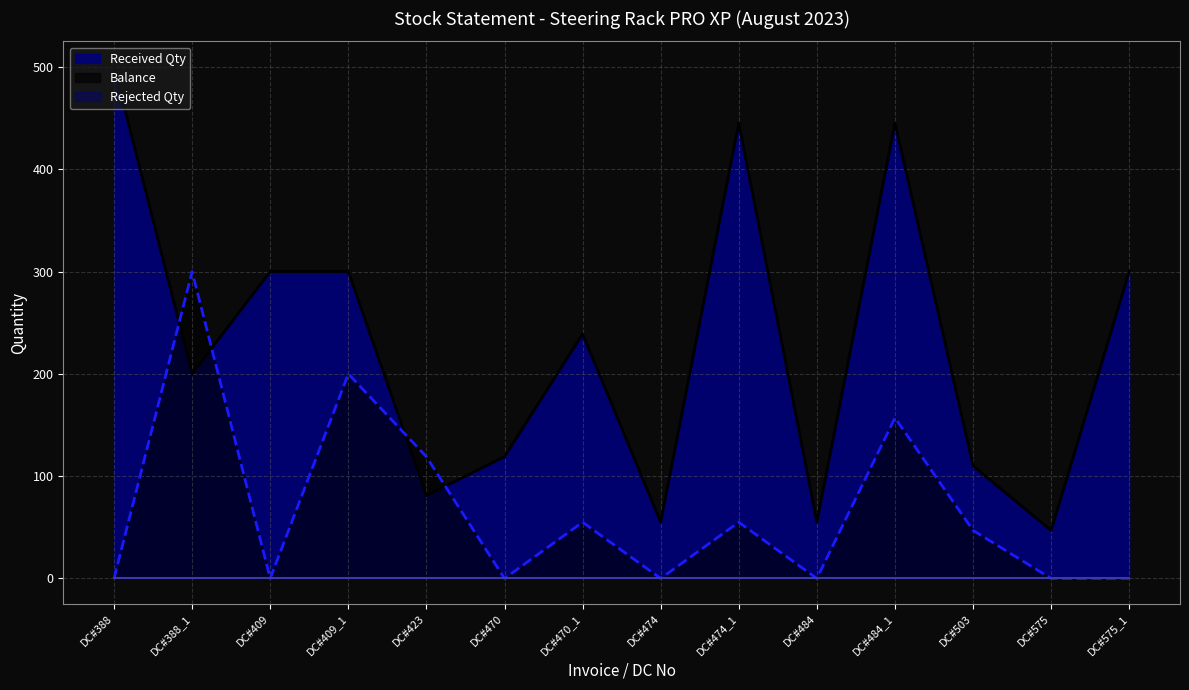

Which series has the largest range (max minus min)?

Received Qty